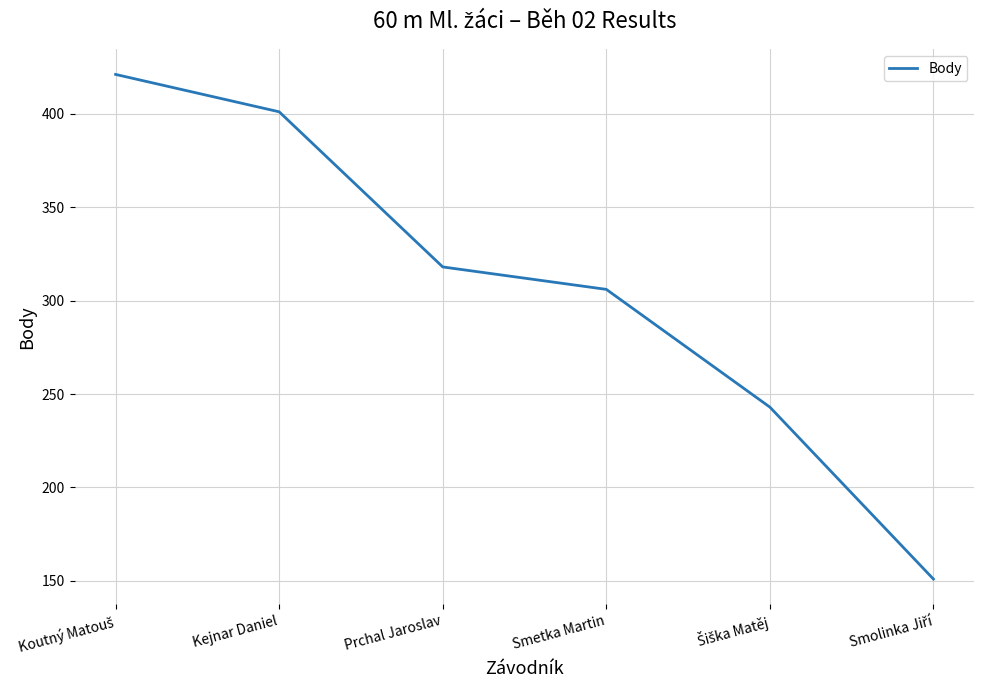

What position from the right is Prchal Jaroslav?

4